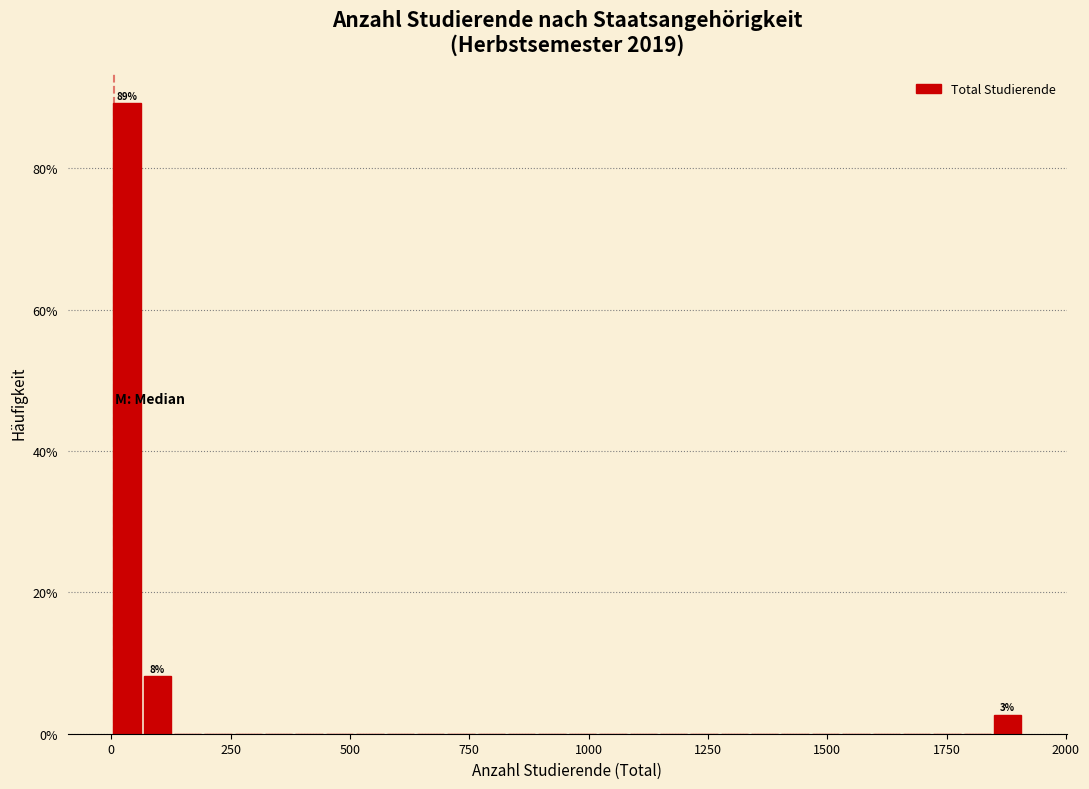

Read against the x-axis, roughly where is the centre of the tallest bar?

50